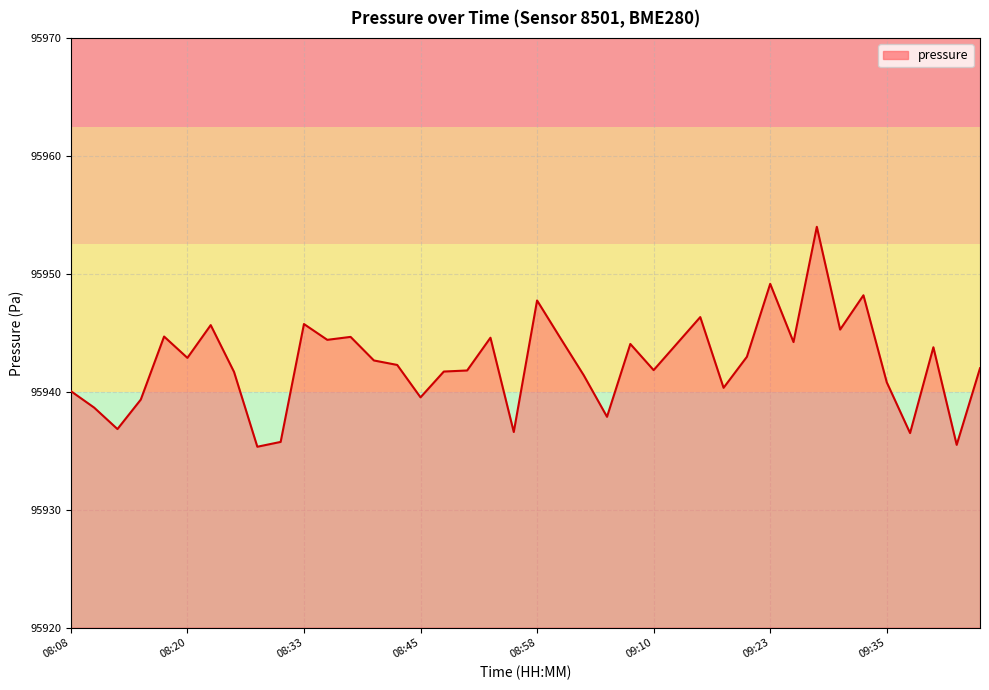

What is the average value?

95942.4